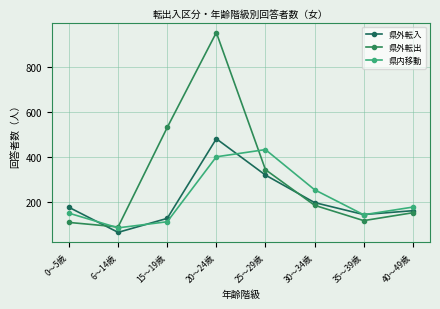

At which category is the sum across all series the highest?

20～24歳